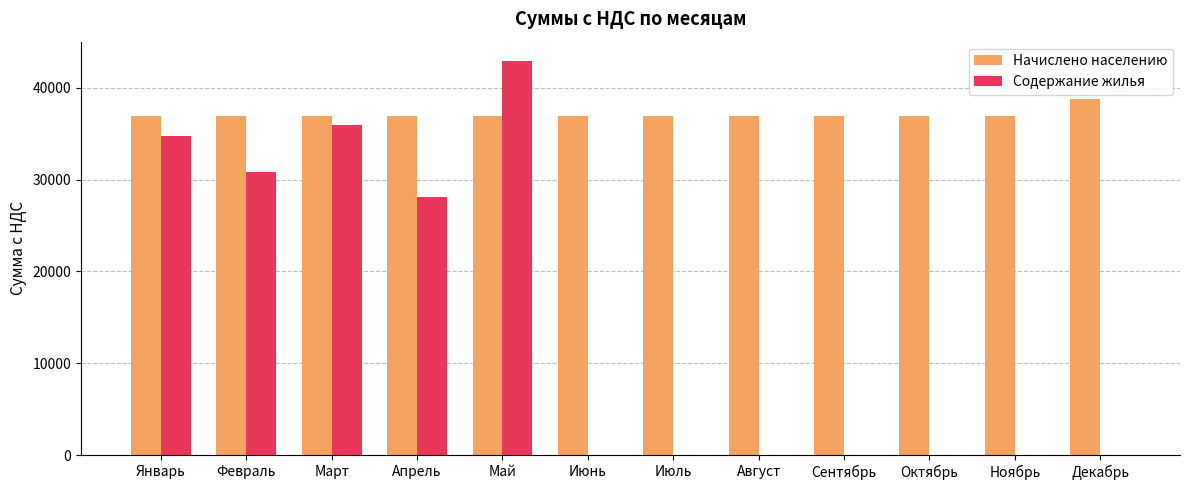

Which series changed the most between Апрель and Июнь?

Содержание жилья